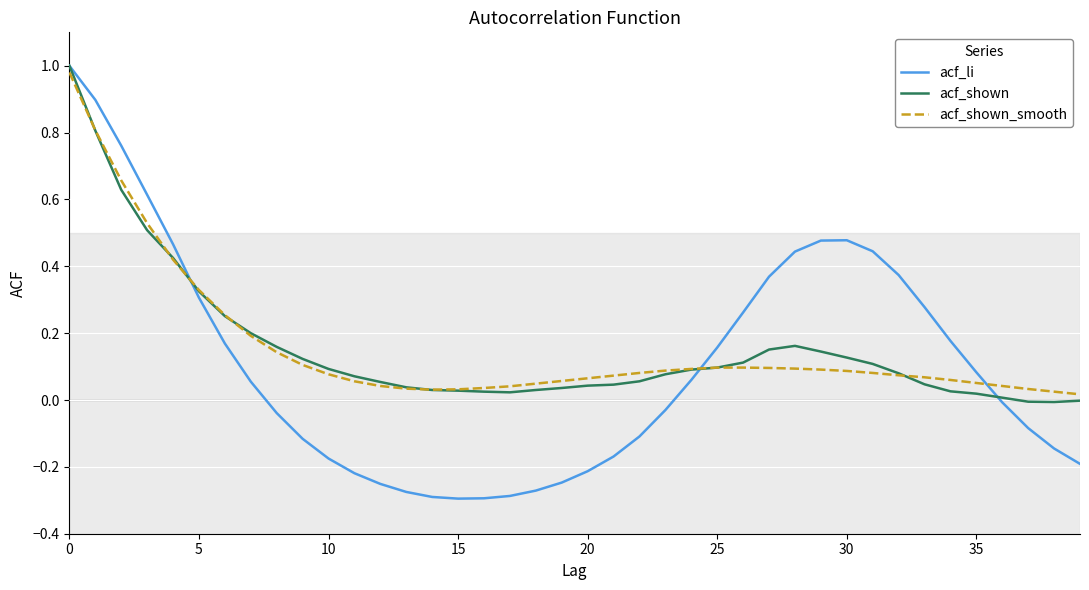

How many lines are shown in the chart?

3